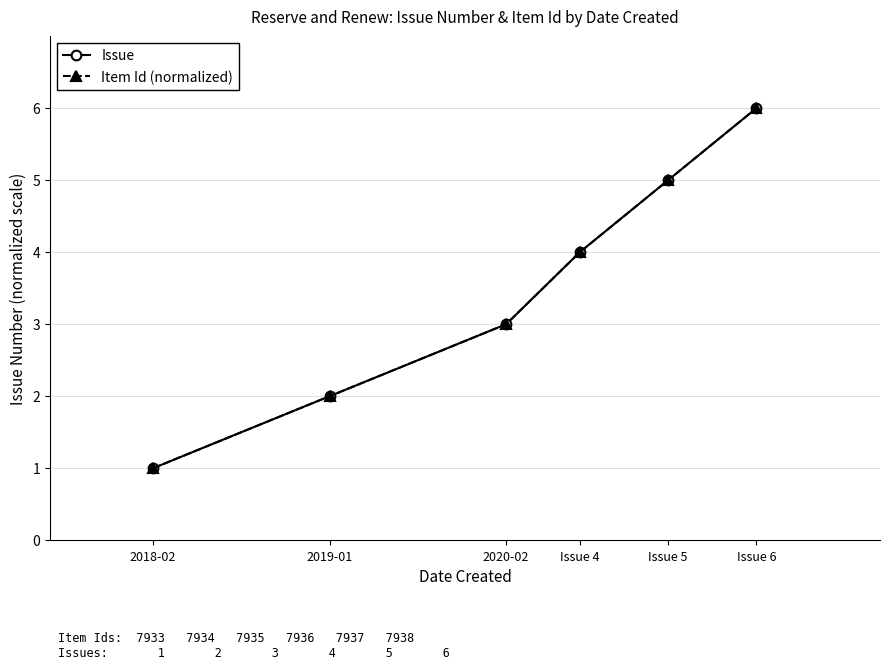

Count the Issue values in the range 2 to 5.

4